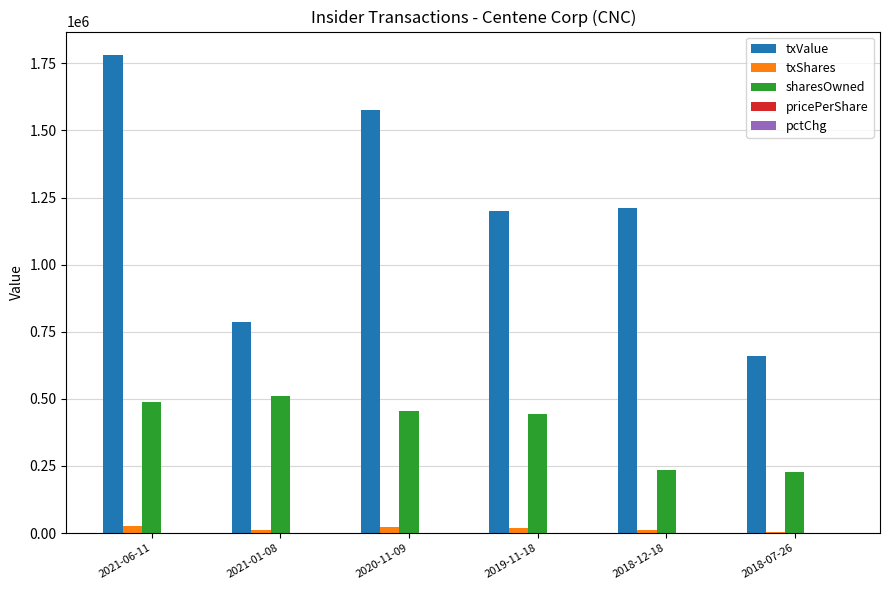

The value of sharesOwned at 2021-06-11 is 178247.2. True or false?

False